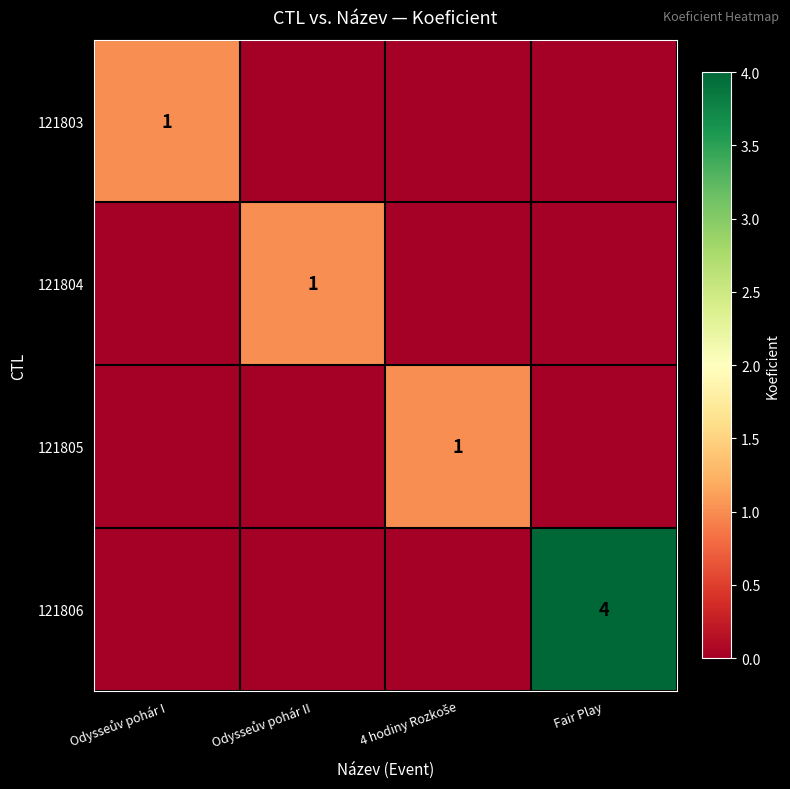

The value of 121806 at Odysseův pohár I is 0. True or false?

True